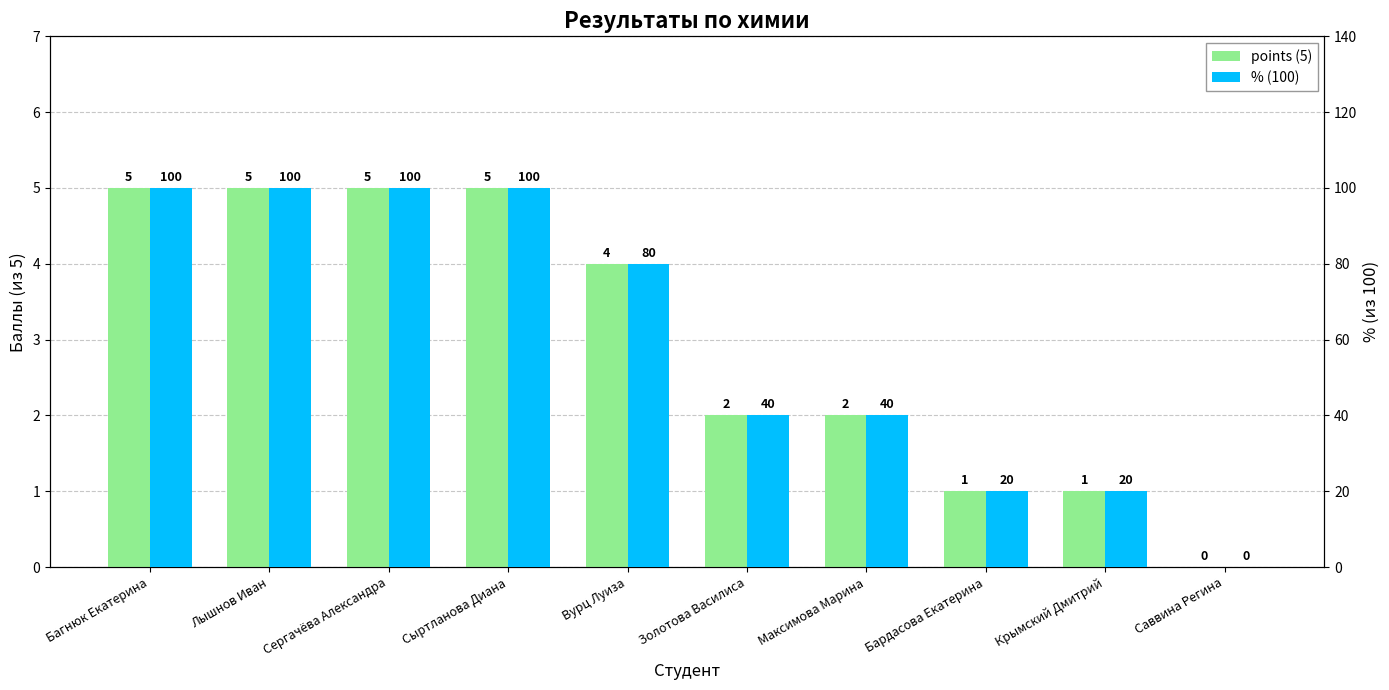

What is the difference between the maximum and minimum values in the % (100) series?

100